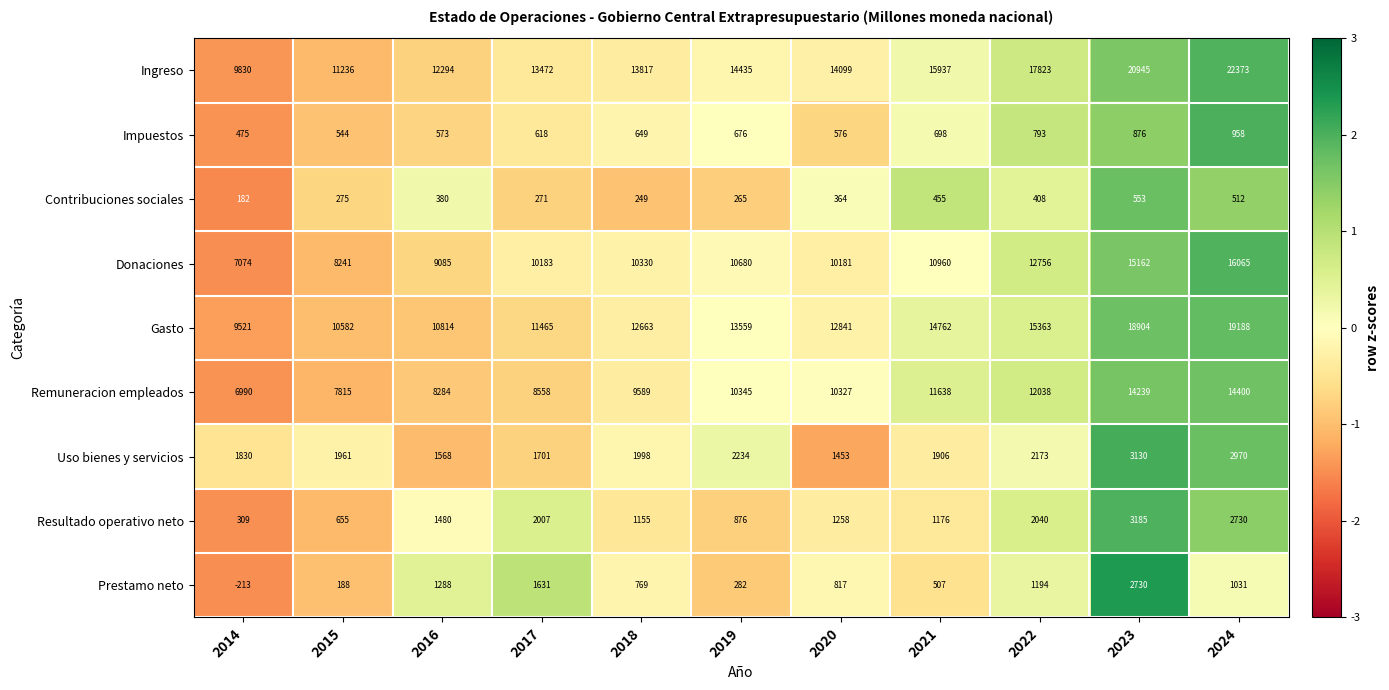

Which series has the largest total across all categories?

Ingreso